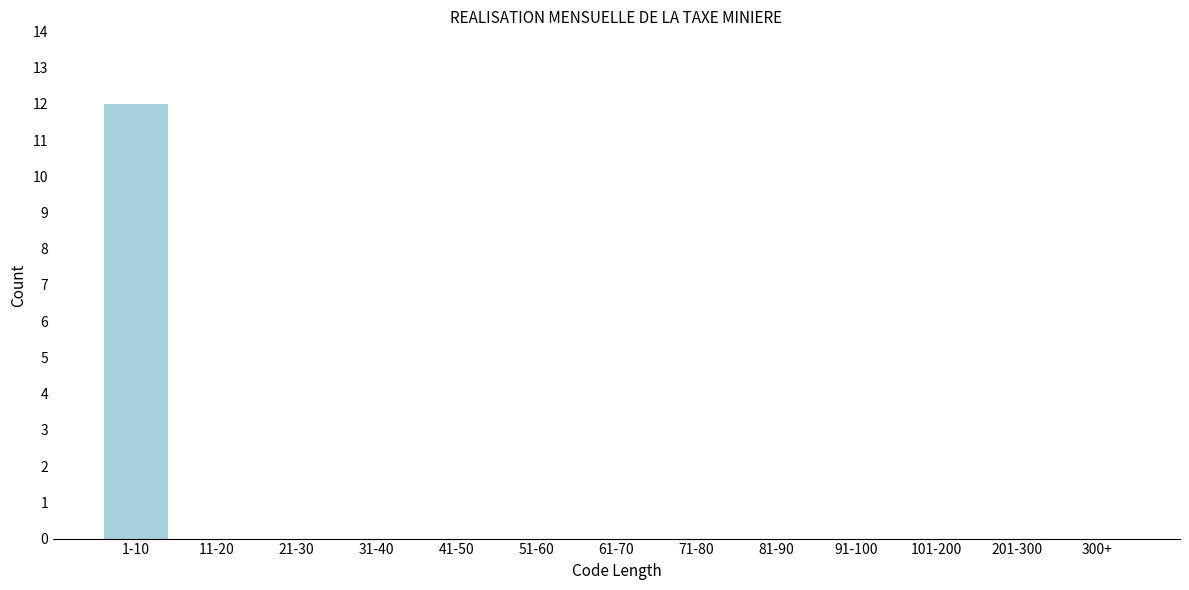

Reading right to left, what are all the values shown in this chart?

300+=0	201-300=0	101-200=0	91-100=0	81-90=0	71-80=0	61-70=0	51-60=0	41-50=0	31-40=0	21-30=0	11-20=0	1-10=12